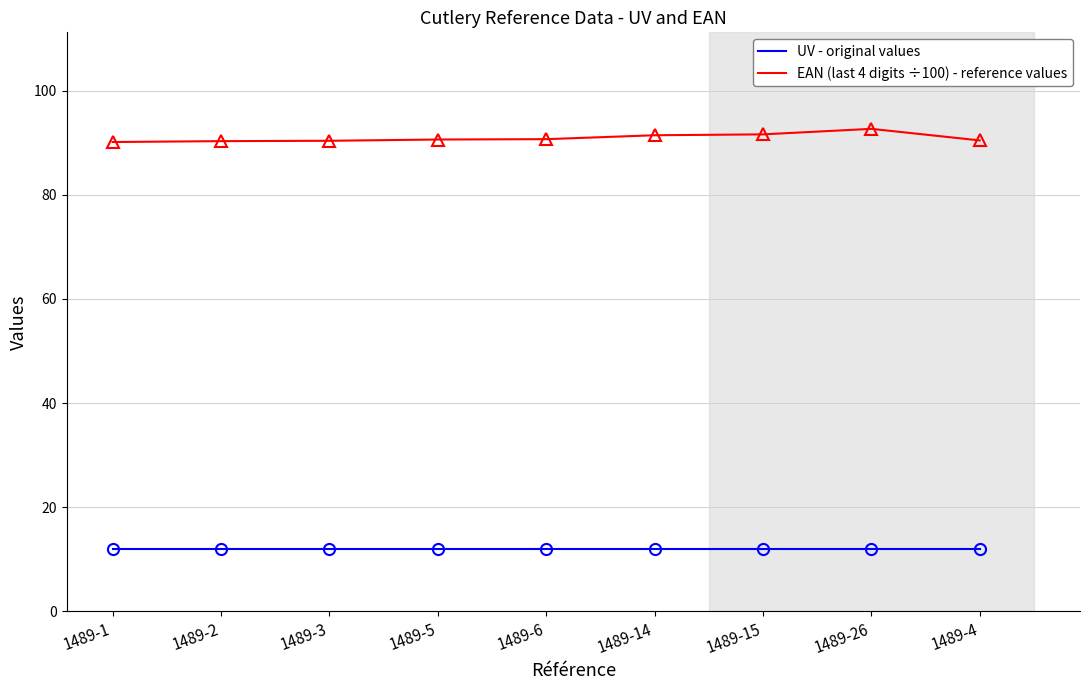

What is the sum of the EAN (last 4 digits ÷100) - reference values values at 1489-5 and 1489-14?

182.0